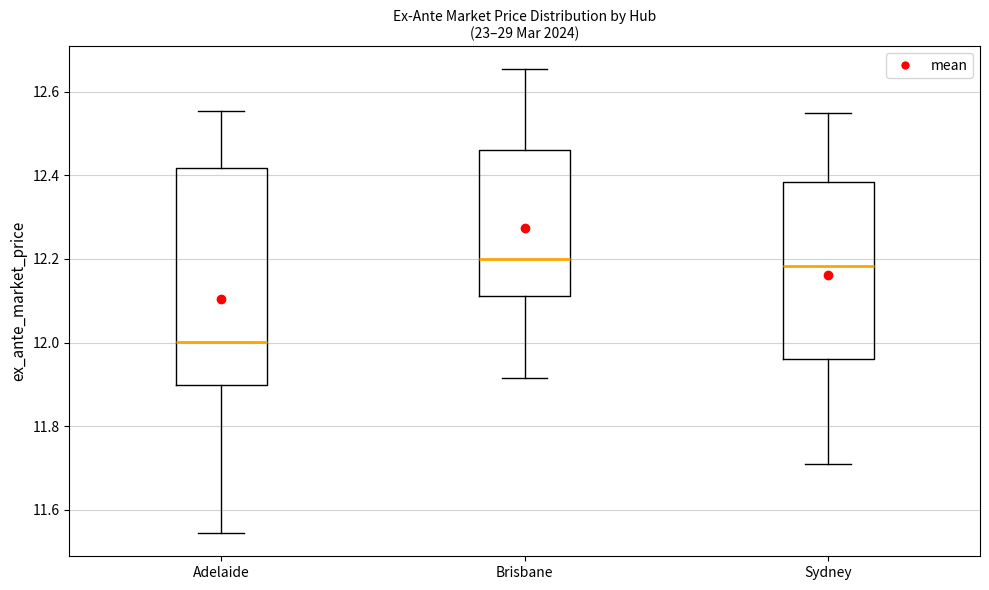

Reading left to right, read every box against the y-axis: the position of its median line, the range the box covers, and the ends of its whiskers. The values are not printed on the chart, so give them approximately, as read against the axis.

Adelaide: median 12.00, box 11.90 to 12.42, whiskers 11.54 to 12.56
Brisbane: median 12.20, box 12.12 to 12.46, whiskers 11.92 to 12.66
Sydney: median 12.18, box 11.96 to 12.38, whiskers 11.72 to 12.56